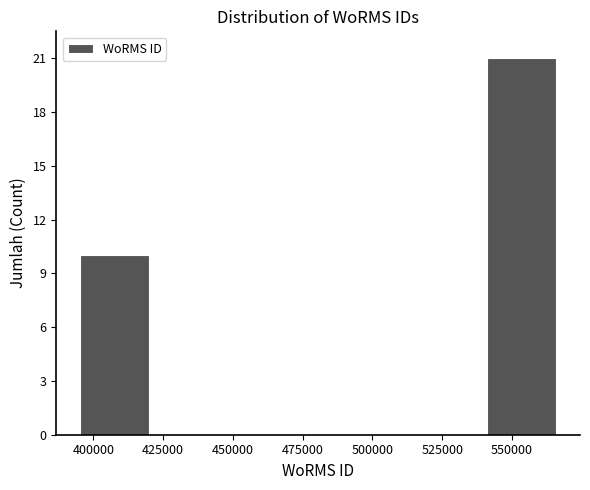

Reading left to right, list every bar in this chart as the range it spans on the x-axis followed by its height. Neither the bar edges nor the heights are printed on the chart, so give them approximately, as read against the axes.

395000 to 420000: 10
420000 to 450000: 0
450000 to 480000: 0
480000 to 510000: 0
510000 to 540000: 0
540000 to 570000: 21